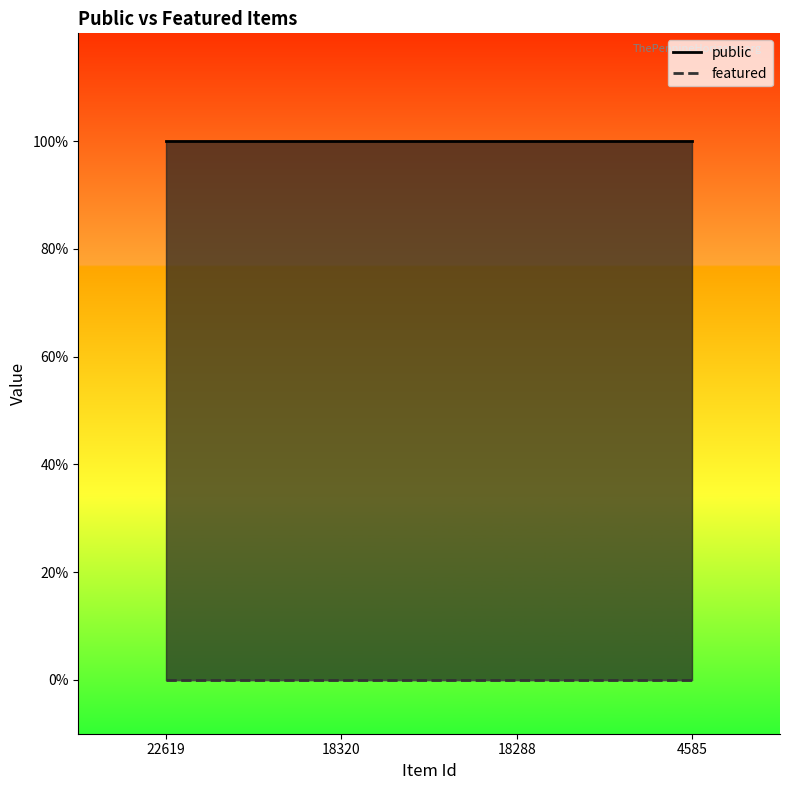

At which label is featured closest to 0?

22619